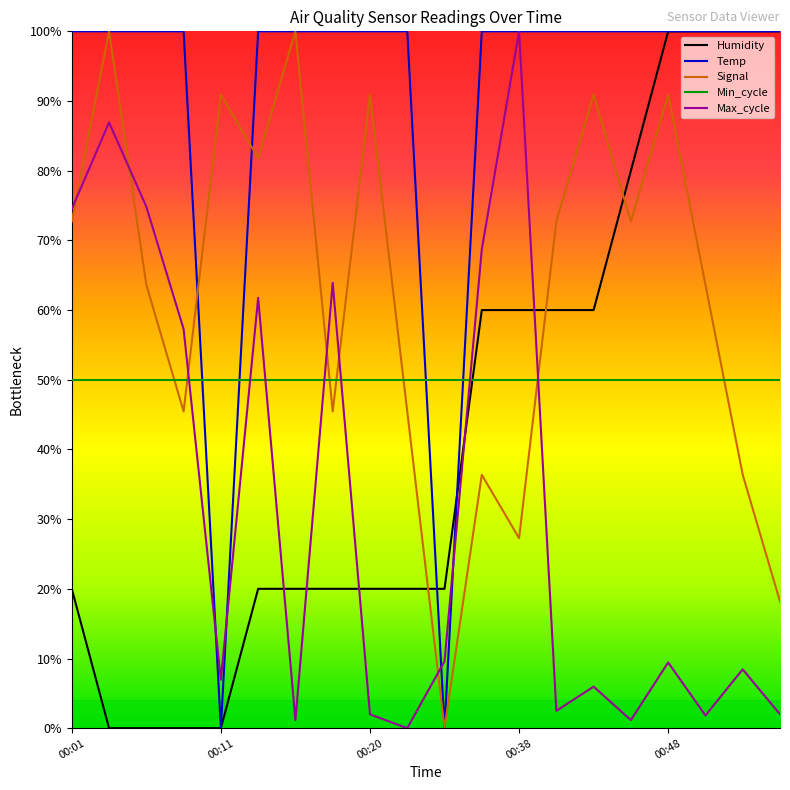

How many times do Humidity and Max_cycle cross each other?

5